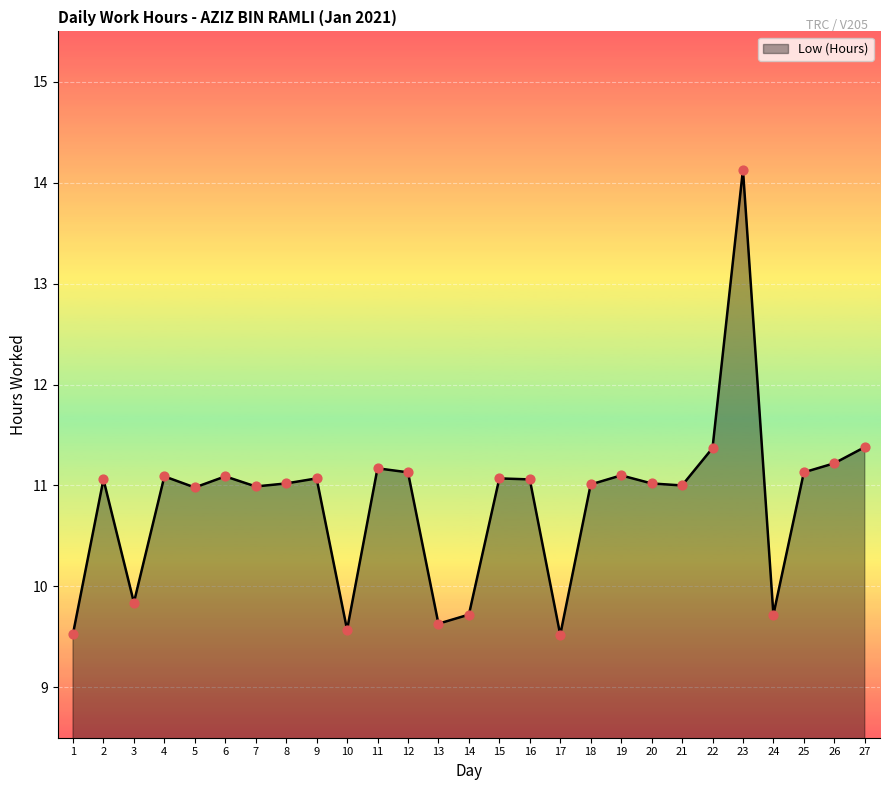

What is the ratio of the value at 11 to the value at 16?

1.0